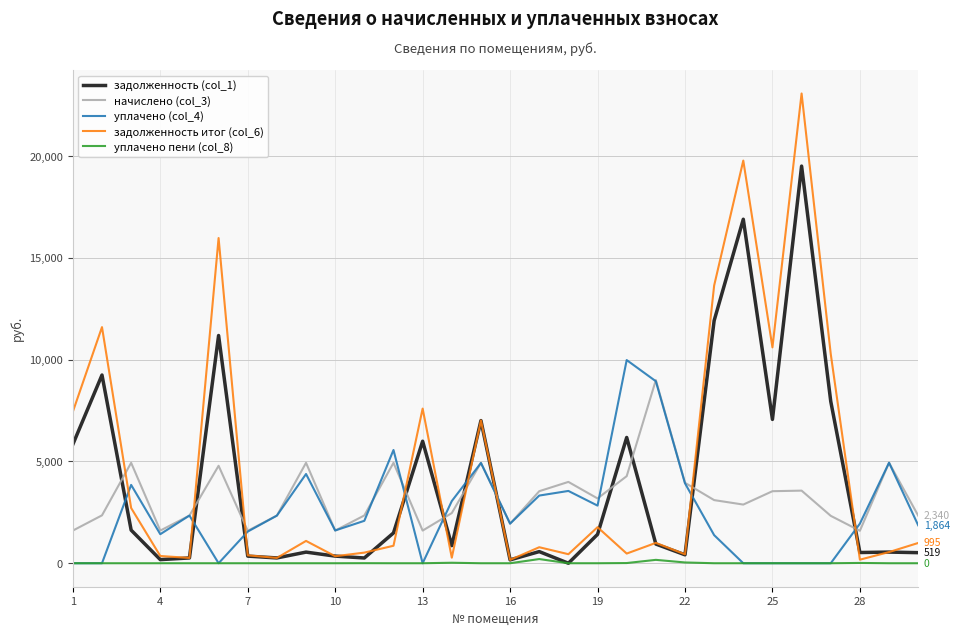

Which series has the largest range (max minus min)?

задолженность итог (col_6)